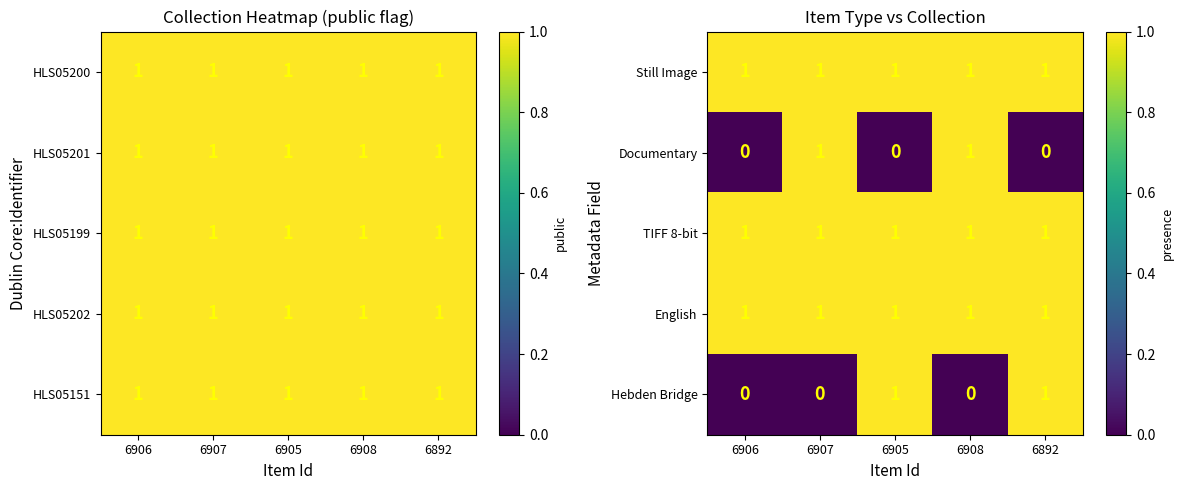

The value of Still Image at 6908 is 1. True or false?

True